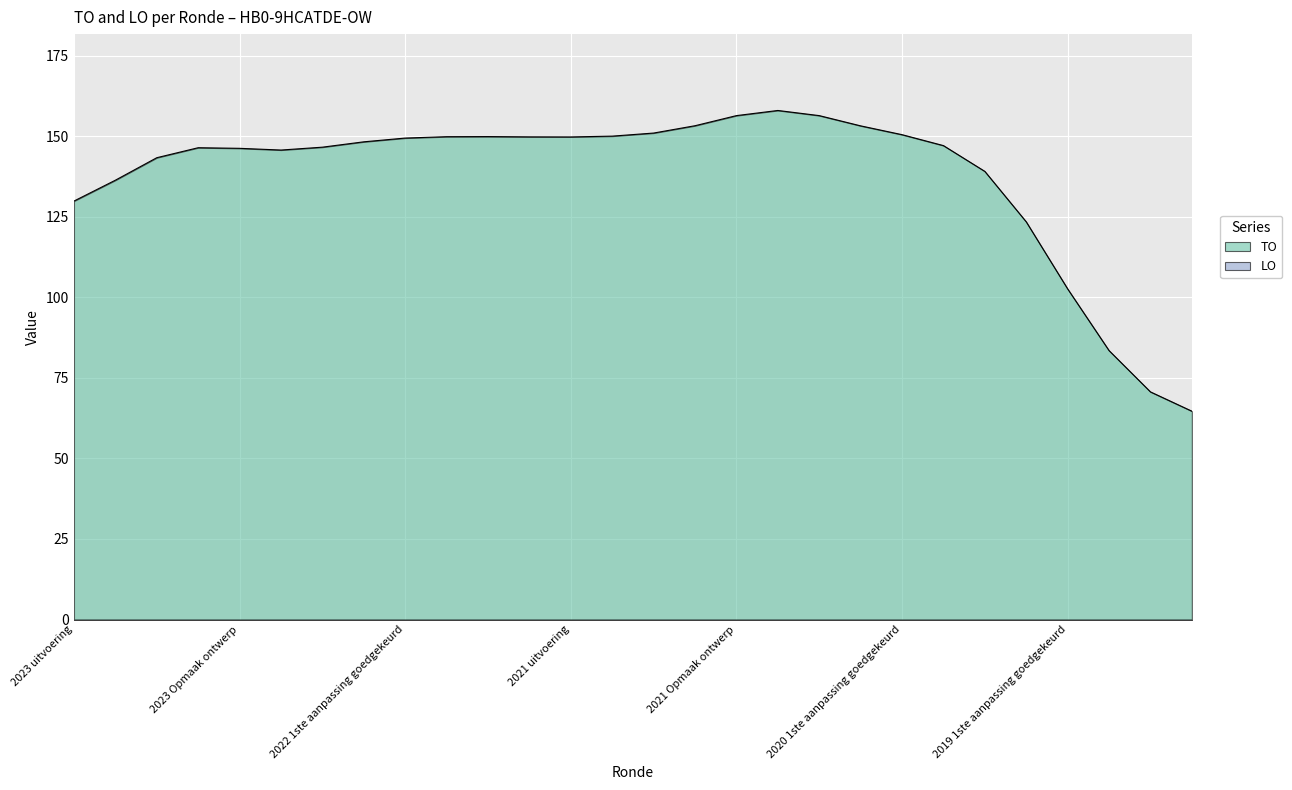

At which label does LO reach its minimum?

2023 uitvoering